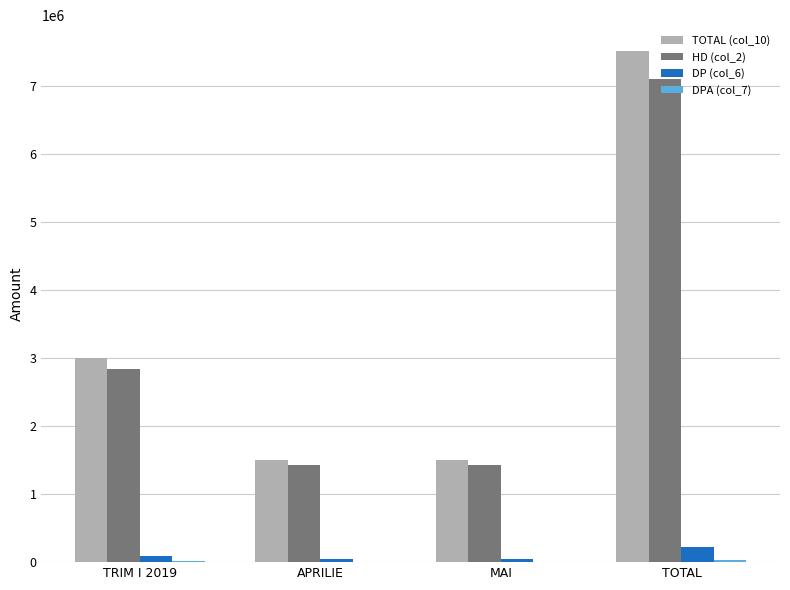

The value of HD (col_2) at TRIM I 2019 is 4424648.6. True or false?

False